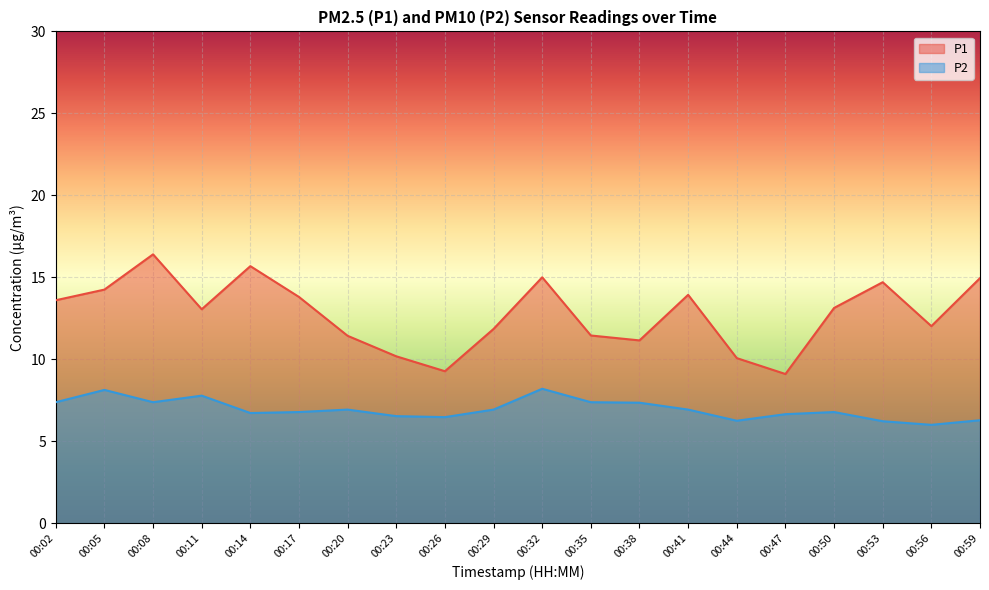

The value of P1 at 00:26 is 9.3. True or false?

True